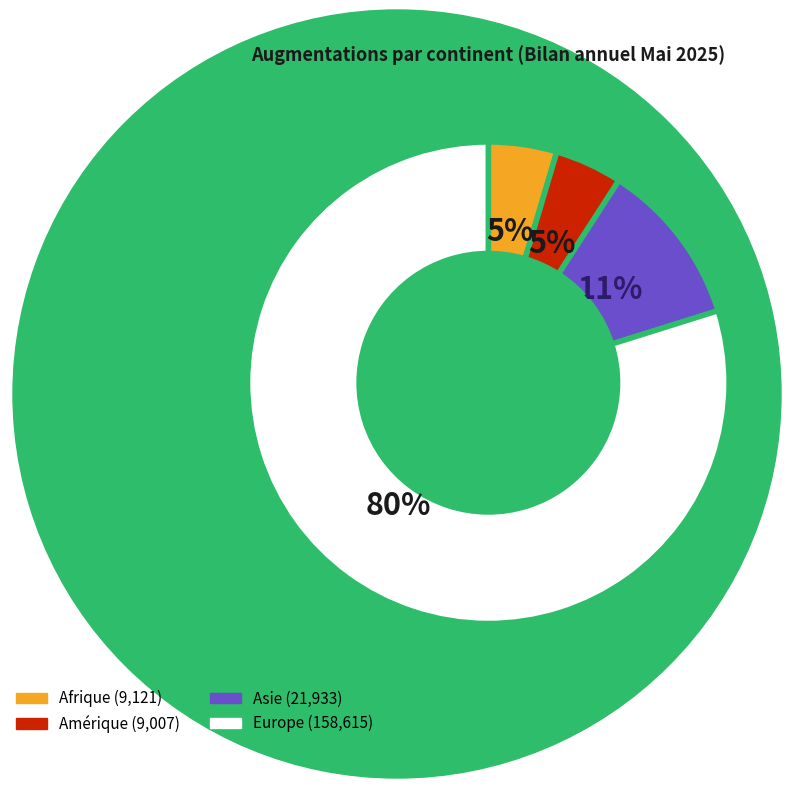

To the nearest percent, what percentage of the pie is Amérique?

5%